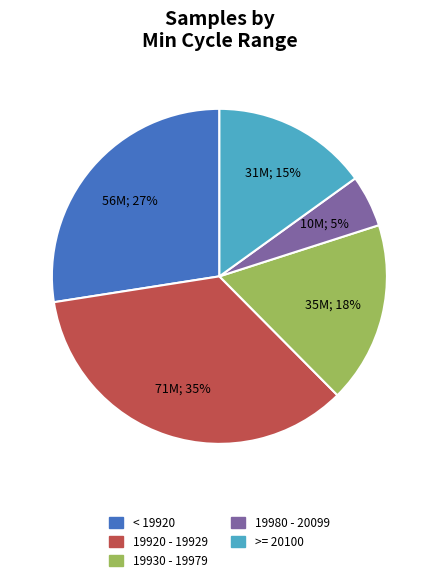

To the nearest percent, what is the difference between the largest and smallest slice percentages?

30%